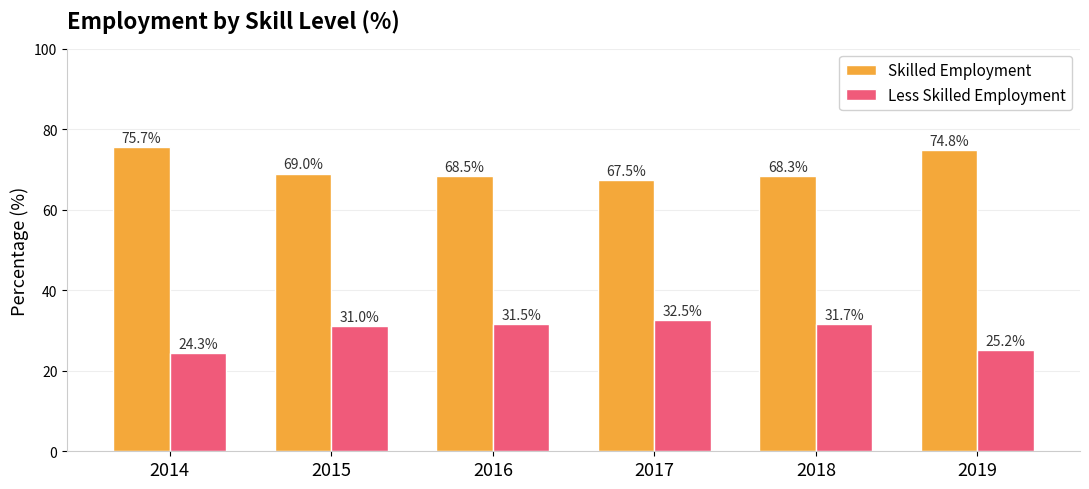

True or false: Less Skilled Employment has a value of 31.5 at 2016.

True